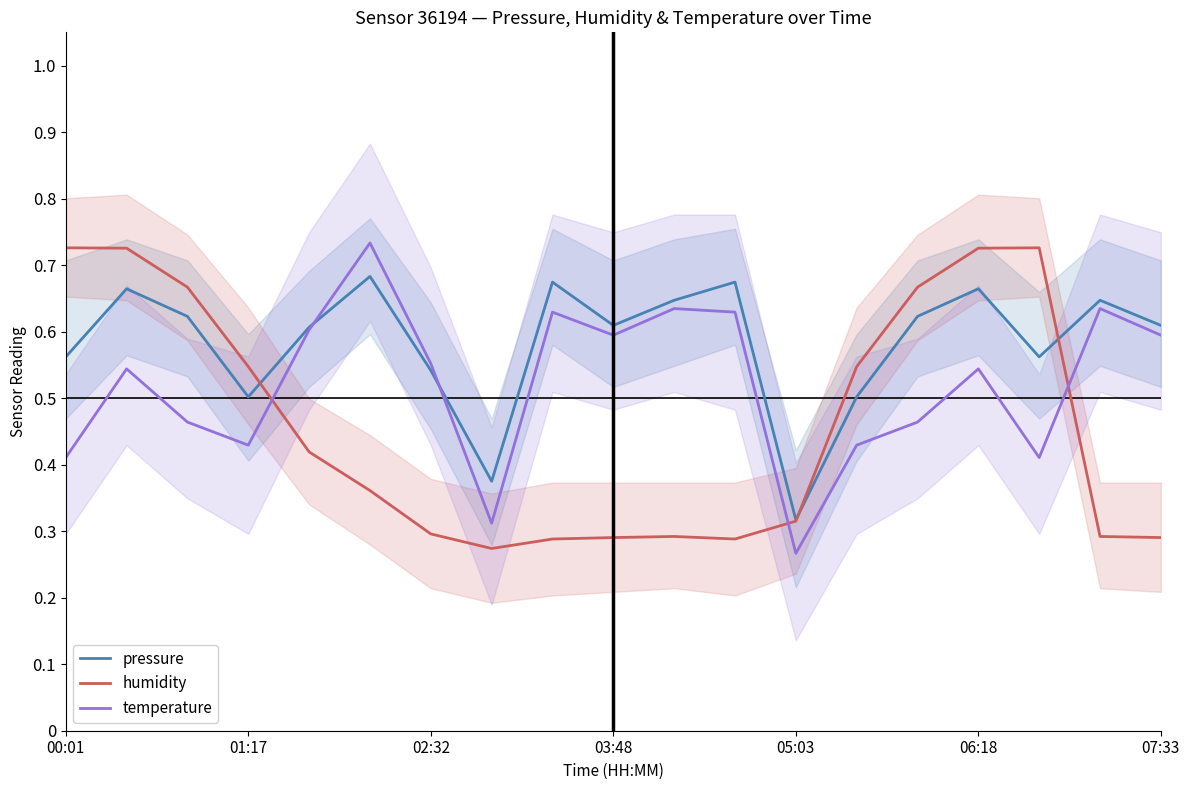

Does the chart have visible grid lines?

No